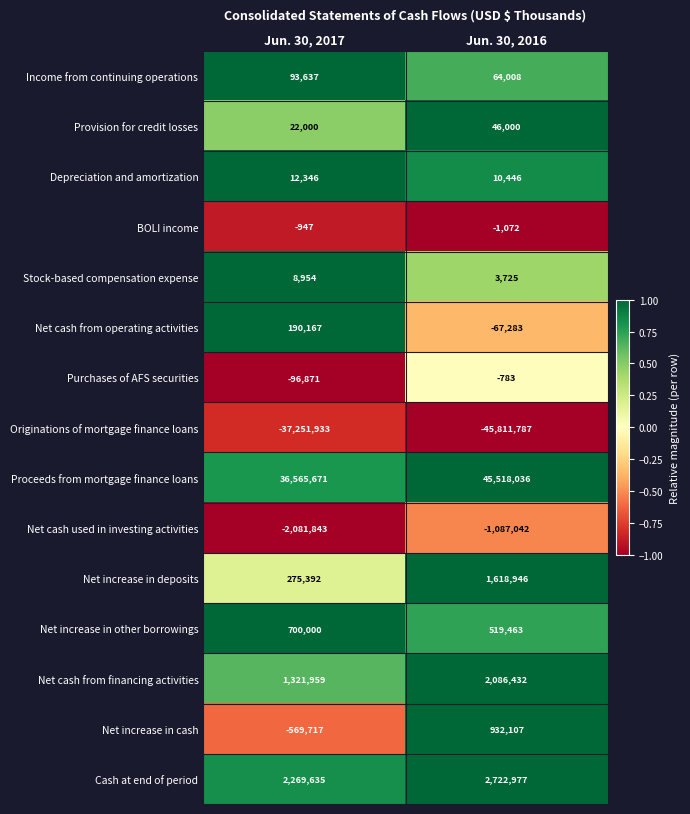

Between Jun. 30, 2017 and Jun. 30, 2016, which series saw the biggest shift?

Proceeds from mortgage finance loans